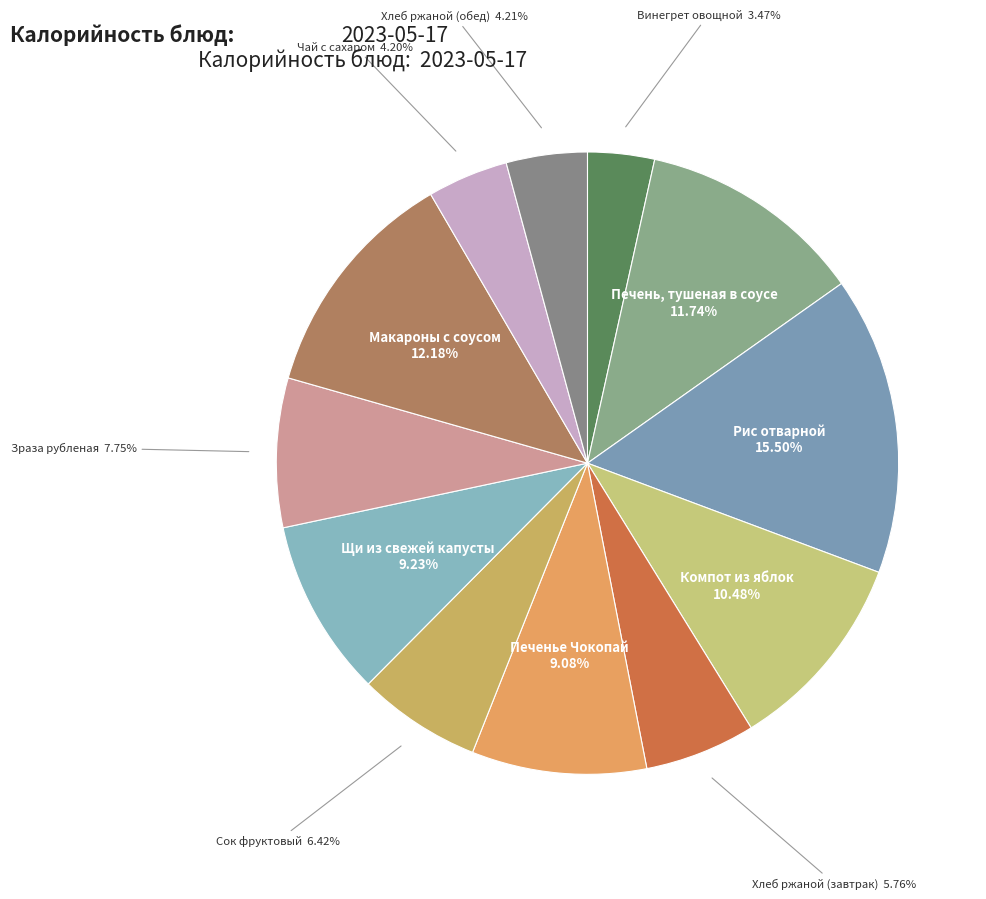

To the nearest percent, what percentage of the pie is Печенье Чокопай?

9%